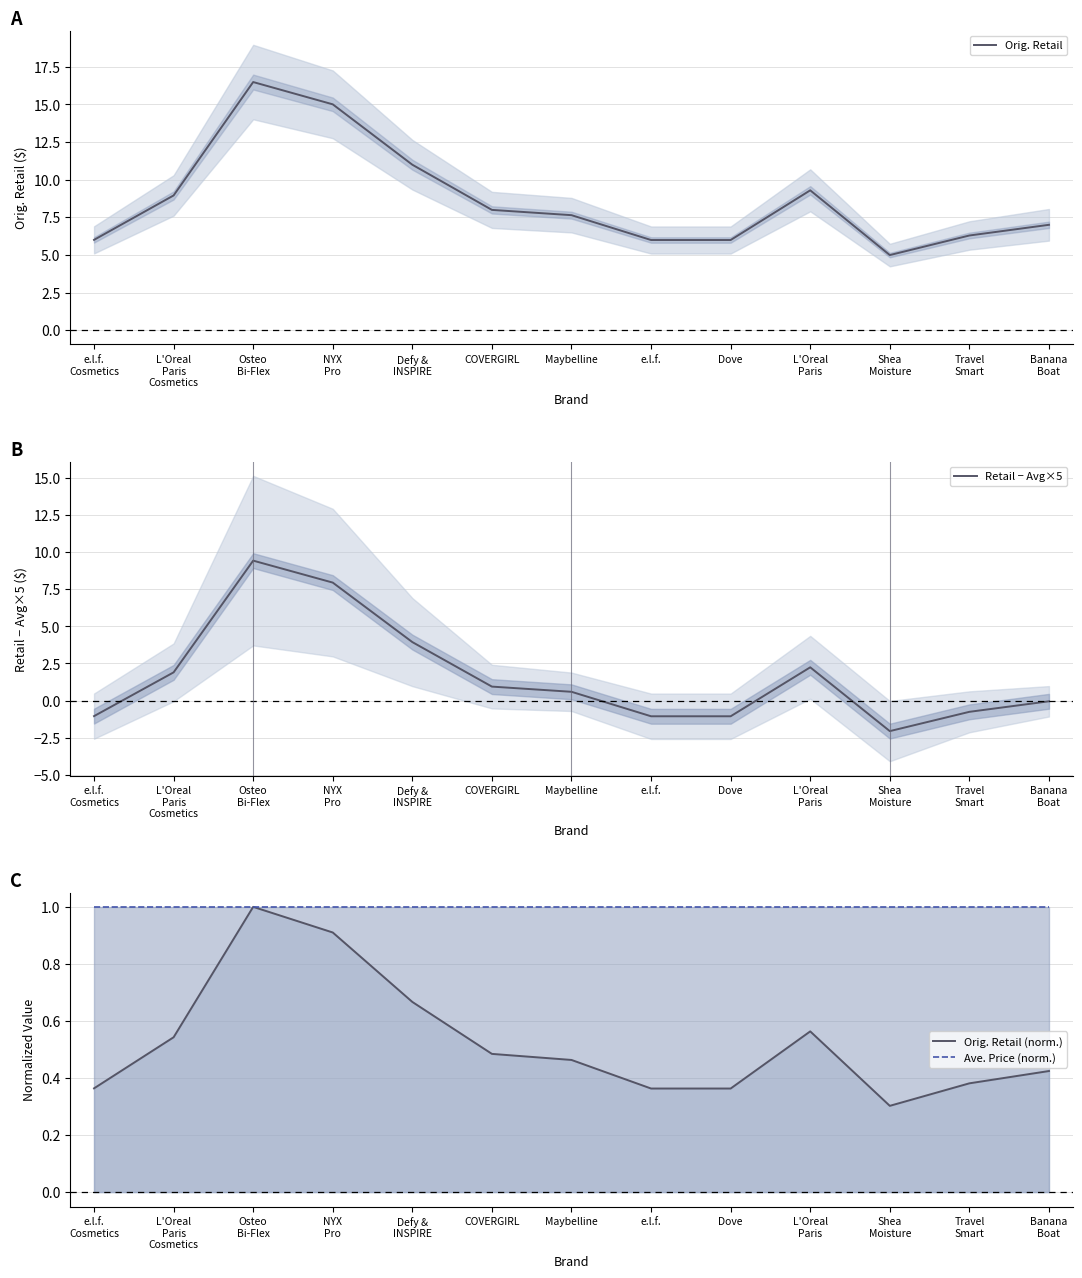

What is the label of the 9th point from the right?

Defy &
INSPIRE